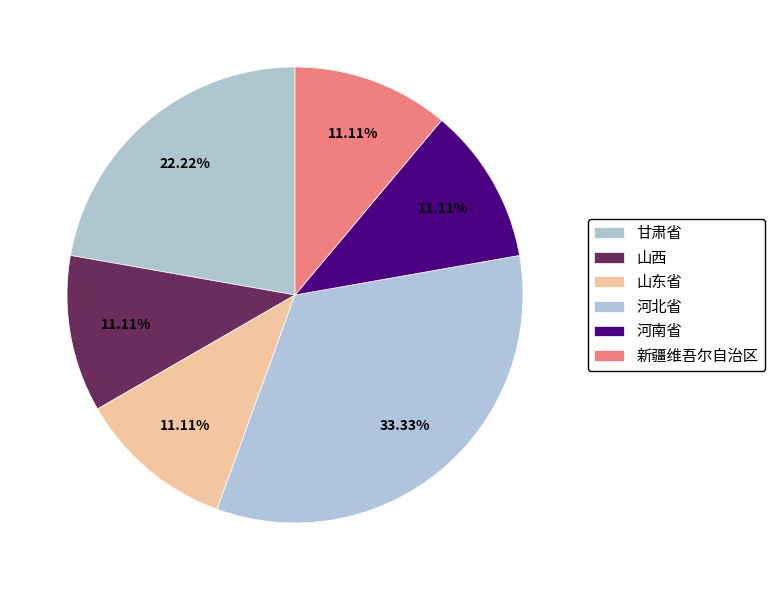

Which slice is the largest?

河北省